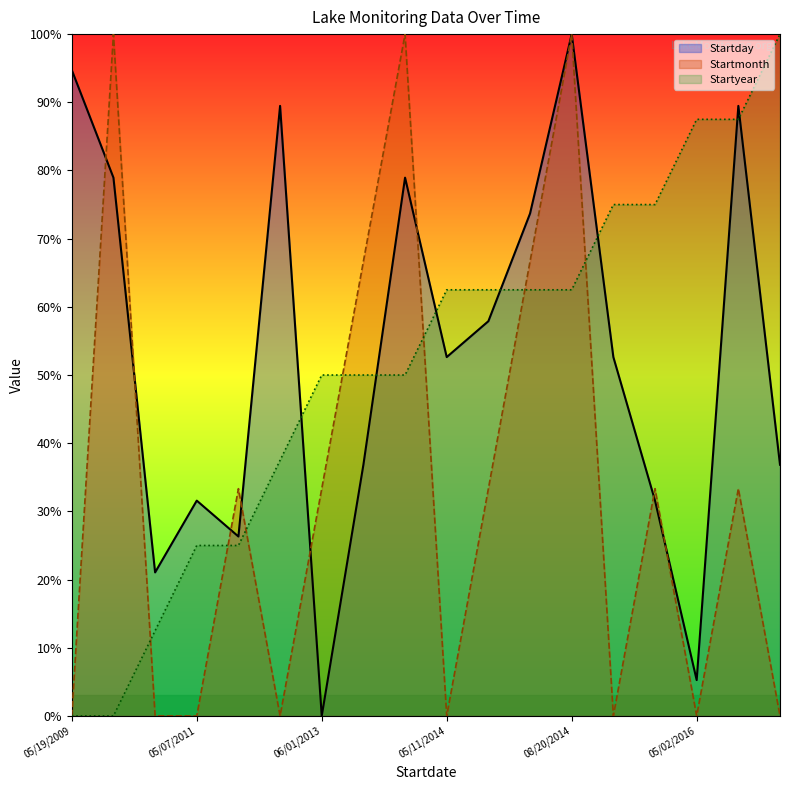

Which series has the largest total across all categories?

Startday